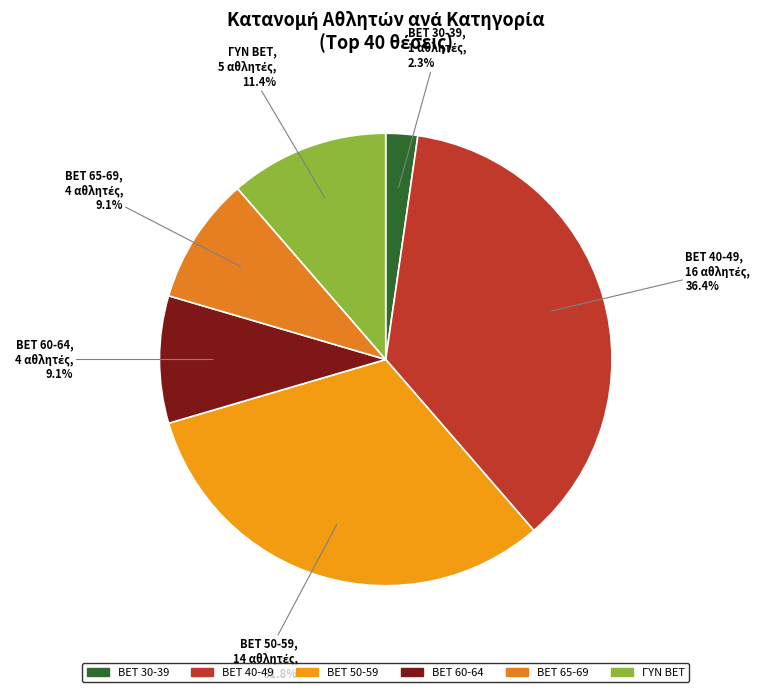

Between BET 40-49 and BET 50-59, which is larger?

BET 40-49